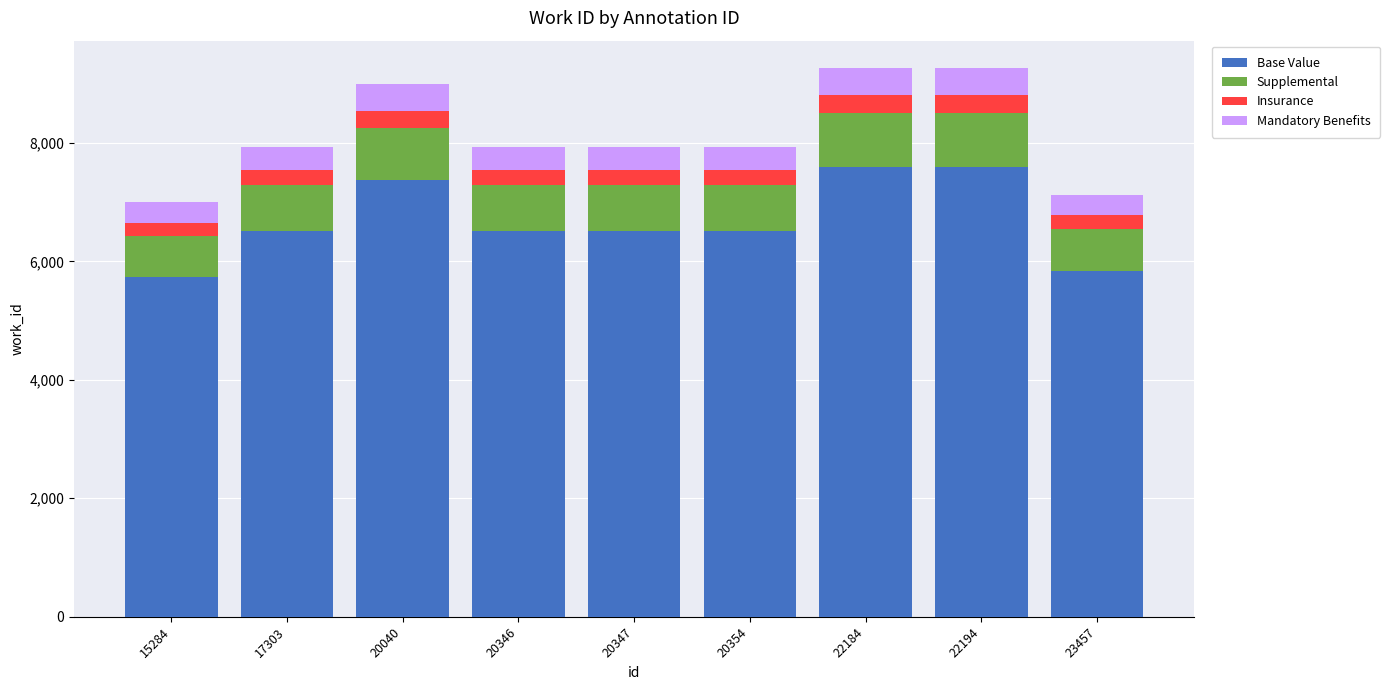

True or false: Base Value has a value of 1839.5 at 15284.

False